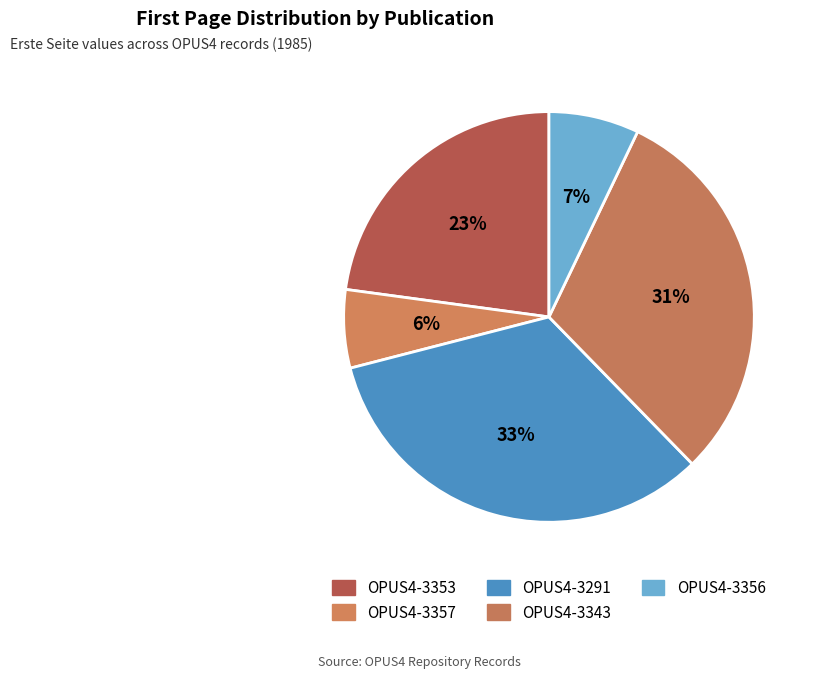

Which slice is the largest?

OPUS4-3291